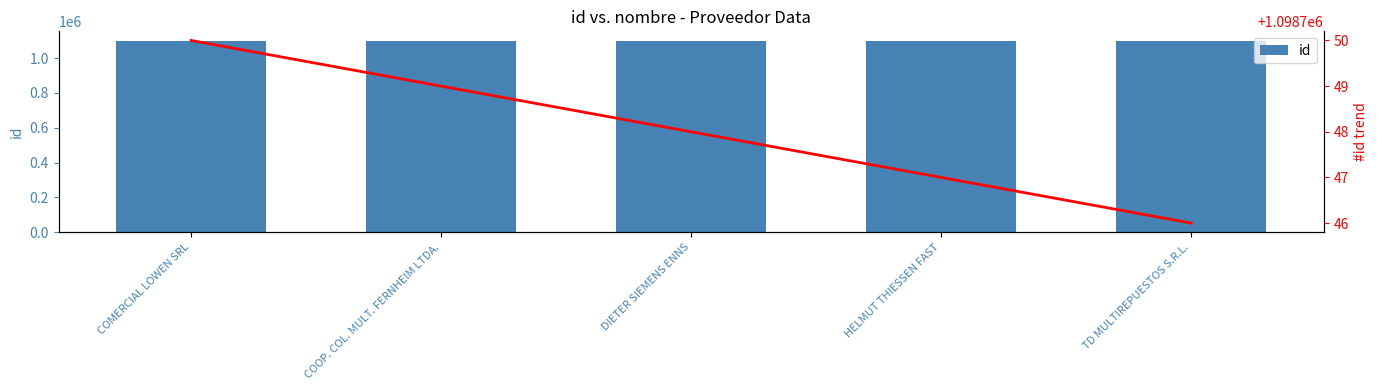

List the labels in order of trend value, largest first.

COMERCIAL LOWEN SRL, COOP. COL. MULT. FERNHEIM LTDA., DIETER SIEMENS ENNS, HELMUT THIESSEN FAST, TD MULTIREPUESTOS S.R.L.